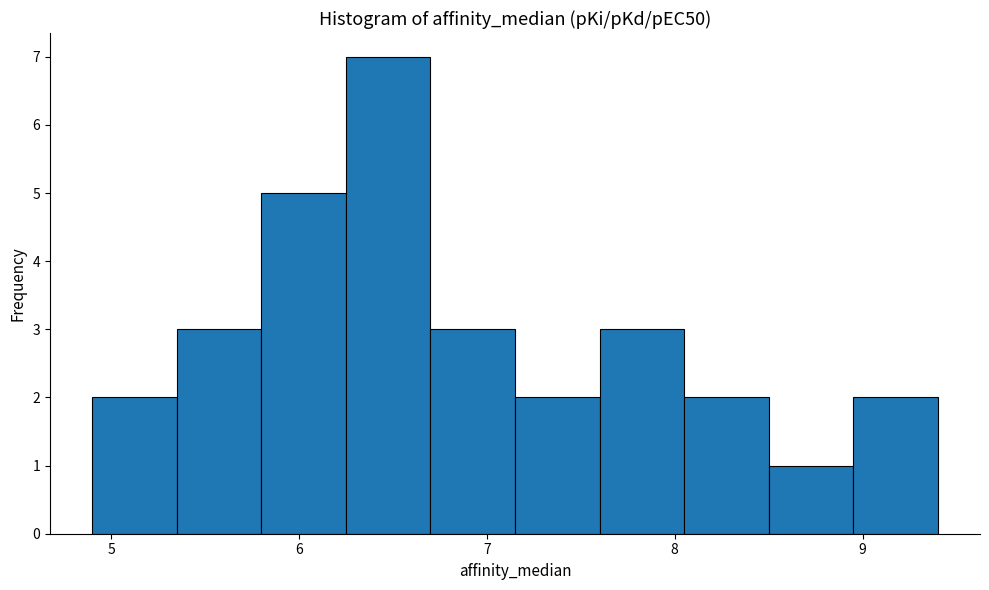

Reading left to right, list every bar in this chart as the range it spans on the x-axis followed by its height. Neither the bar edges nor the heights are printed on the chart, so give them approximately, as read against the axes.

4.90 to 5.35: 2
5.35 to 5.80: 3
5.80 to 6.25: 5
6.25 to 6.70: 7
6.70 to 7.15: 3
7.15 to 7.60: 2
7.60 to 8.05: 3
8.05 to 8.50: 2
8.50 to 8.95: 1
8.95 to 9.40: 2